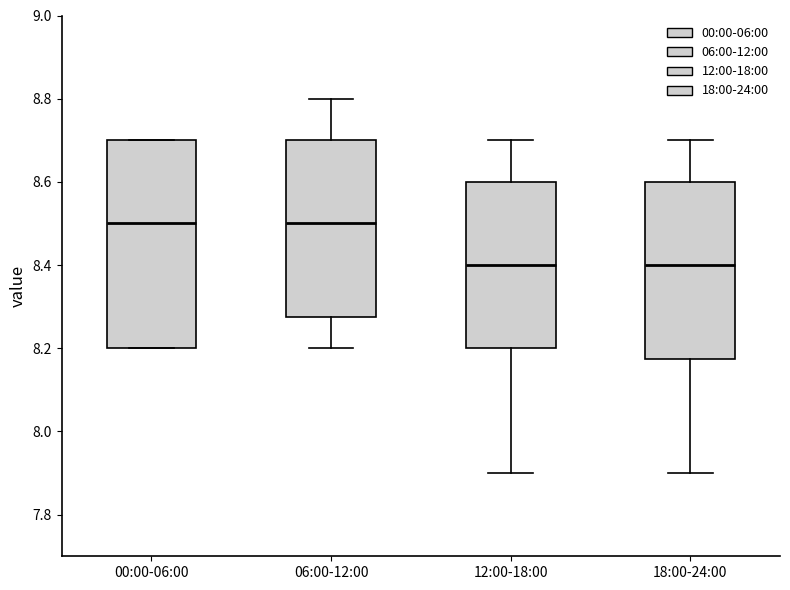

Comparing the boxes themselves (not the whiskers), which one is the tallest?

00:00-06:00